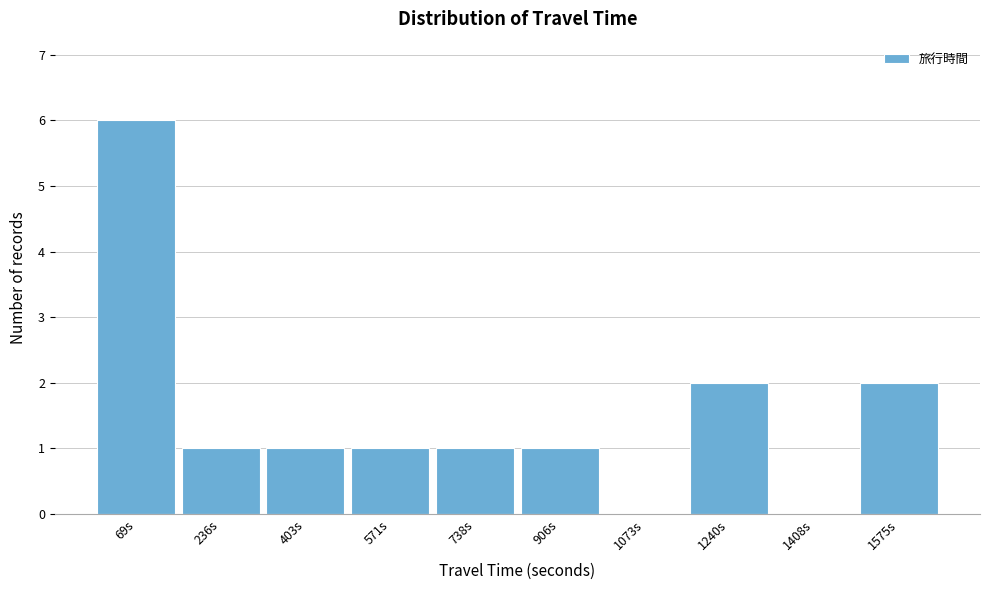

Reading left to right, list all the values displayed in this chart.

69s=6	236s=1	403s=1	571s=1	738s=1	906s=1	1073s=0	1240s=2	1408s=0	1575s=2